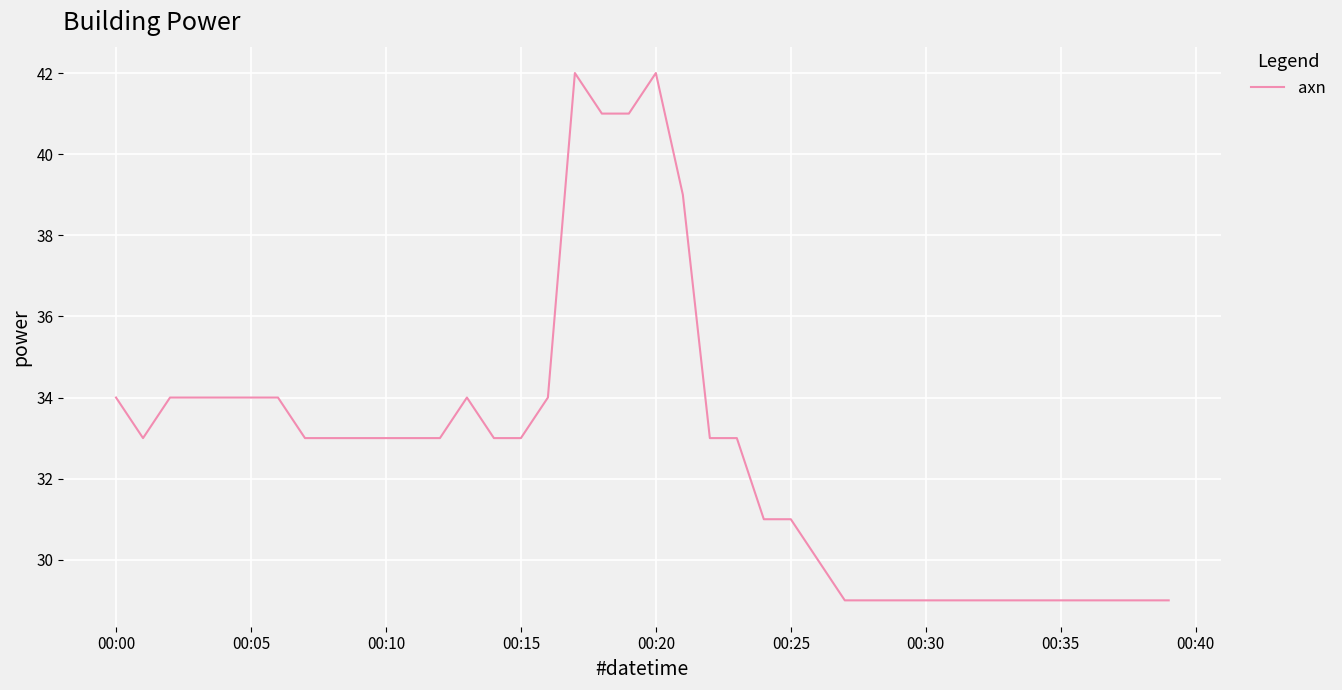

Does the chart display data point markers on the line(s)?

No